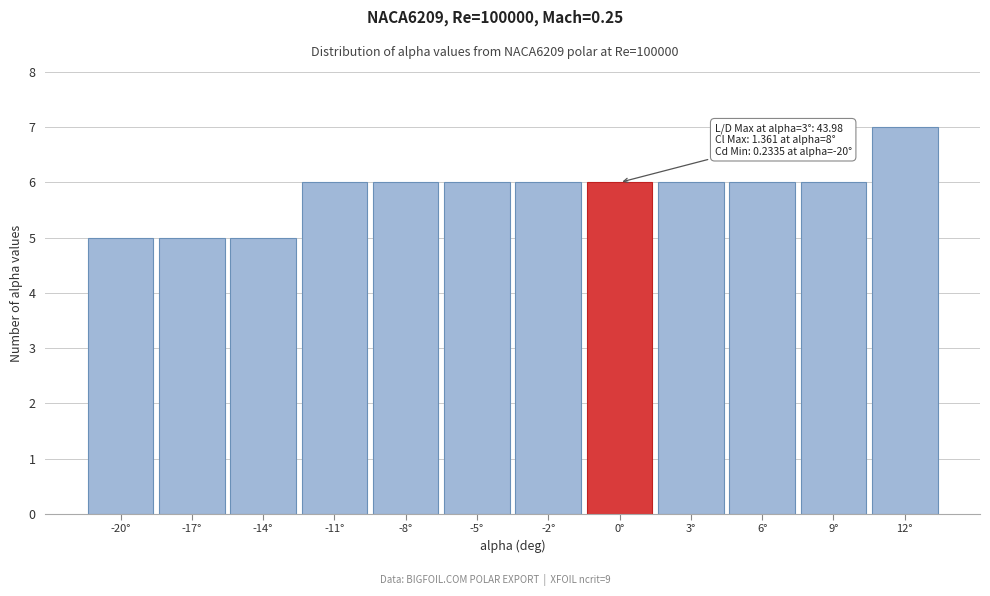

Reading left to right, list all the values displayed in this chart.

-20°=5	-17°=5	-14°=5	-11°=6	-8°=6	-5°=6	-2°=6	0°=6	3°=6	6°=6	9°=6	12°=7